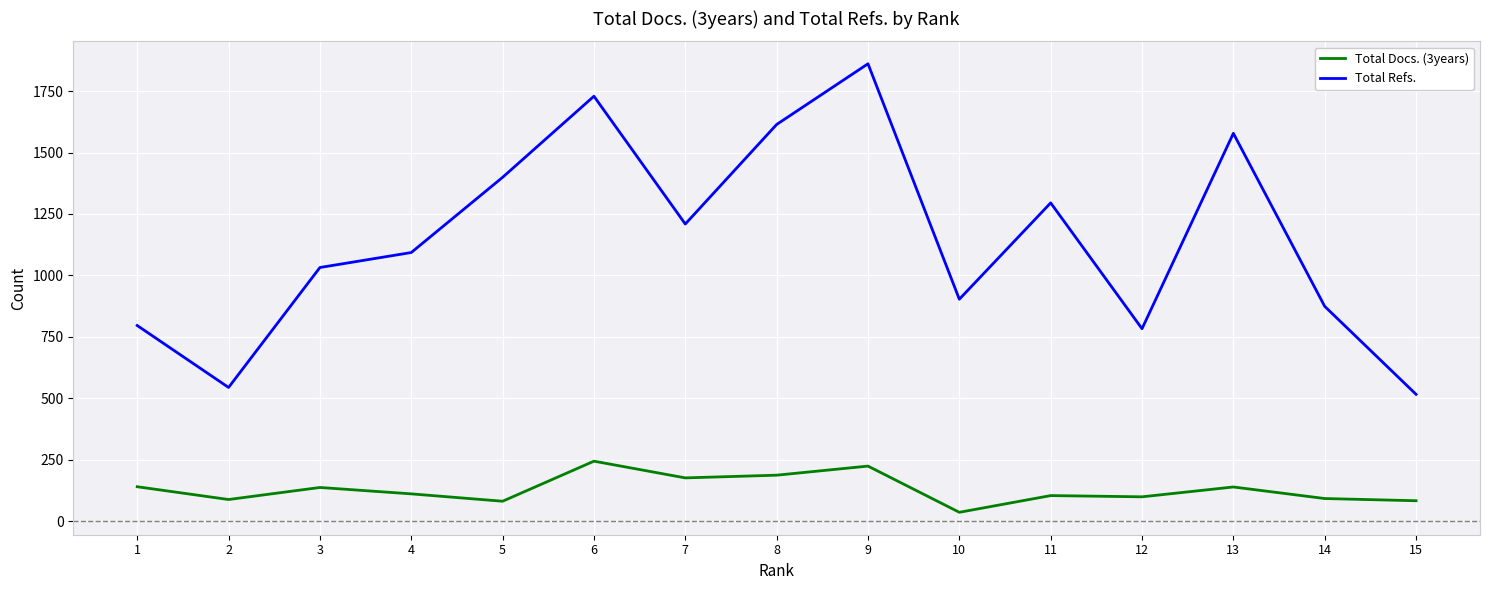

The value of Total Docs. (3years) at 9 is 87. True or false?

False